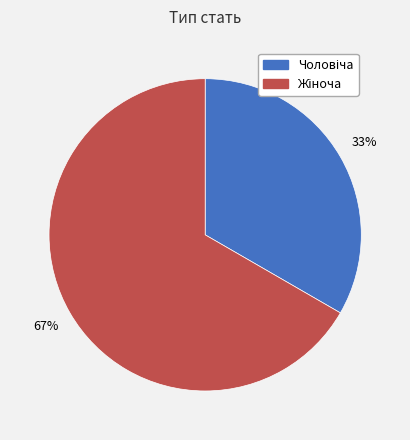

To the nearest percent, what is the average slice percentage?

50%